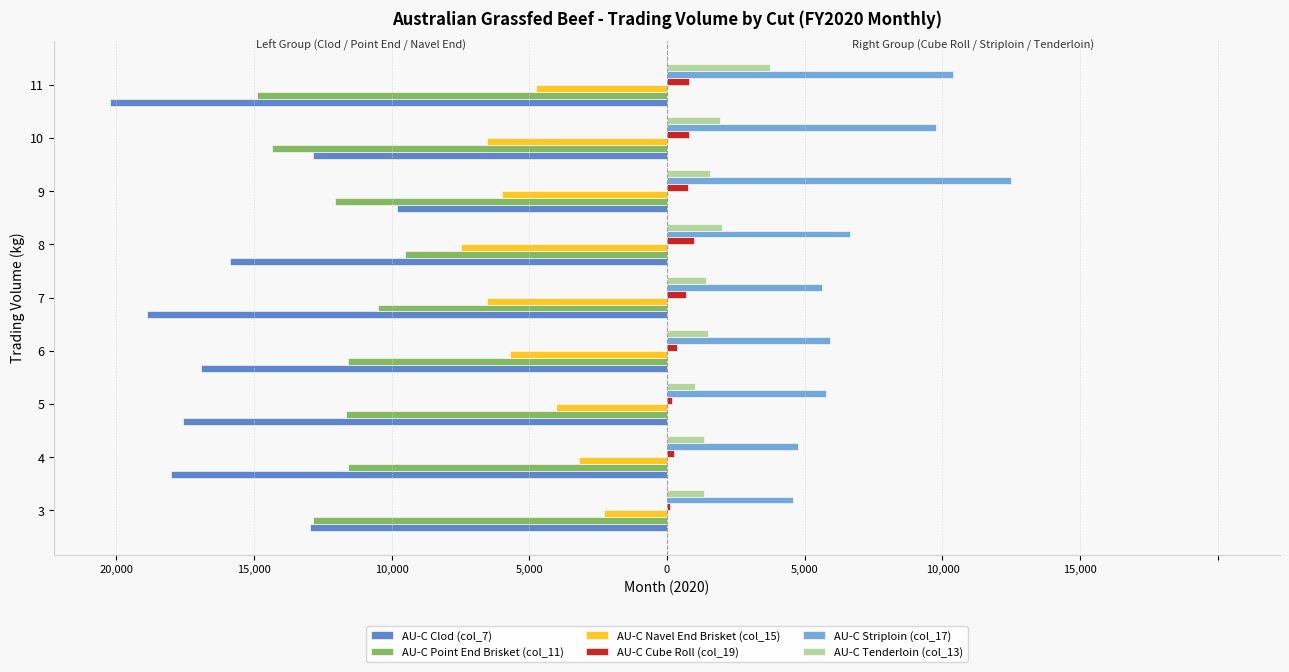

What are all the series names shown in the legend?

AU-C Clod (col_7), AU-C Point End Brisket (col_11), AU-C Navel End Brisket (col_15), AU-C Cube Roll (col_19), AU-C Striploin (col_17), AU-C Tenderloin (col_13)